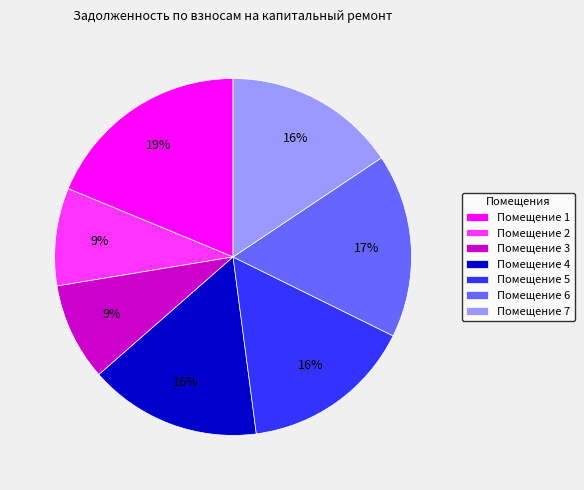

Approximately how many times larger is the value at Помещение 7 compared to Помещение 2?

1.8